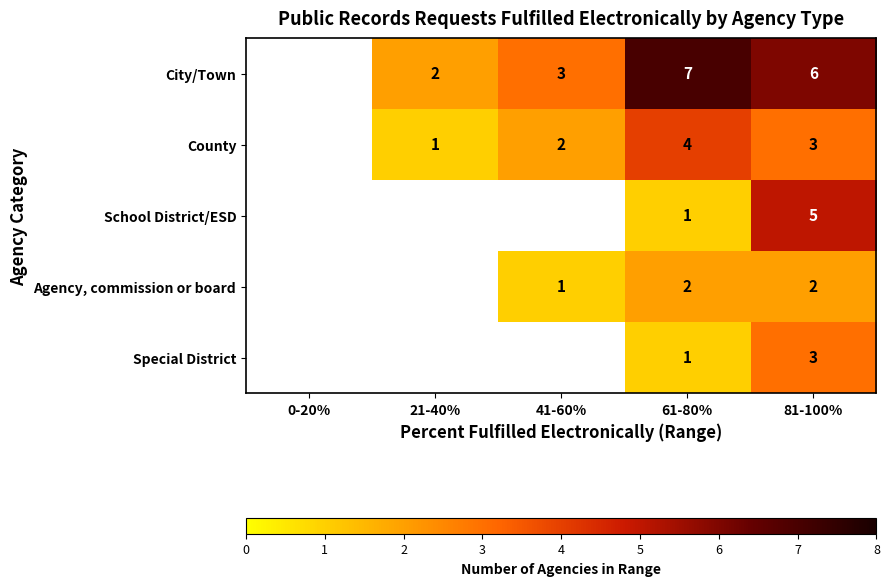

Between 61-80% and 81-100%, which series saw the biggest shift?

School District/ESD